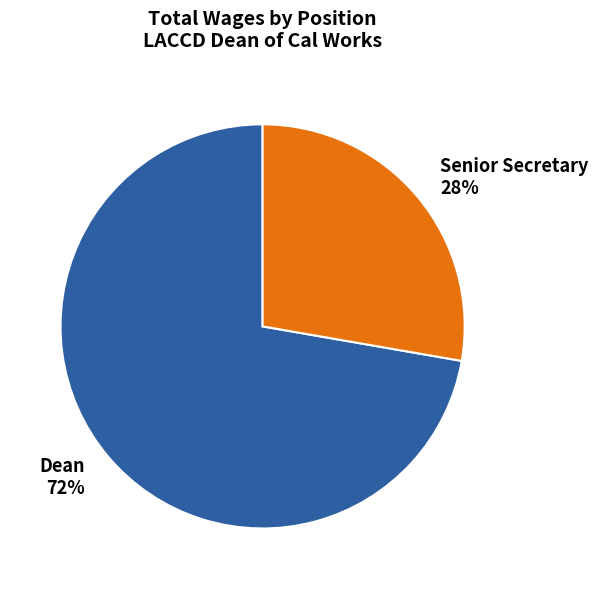

Rank the categories by value from highest to lowest.

Dean, Senior Secretary